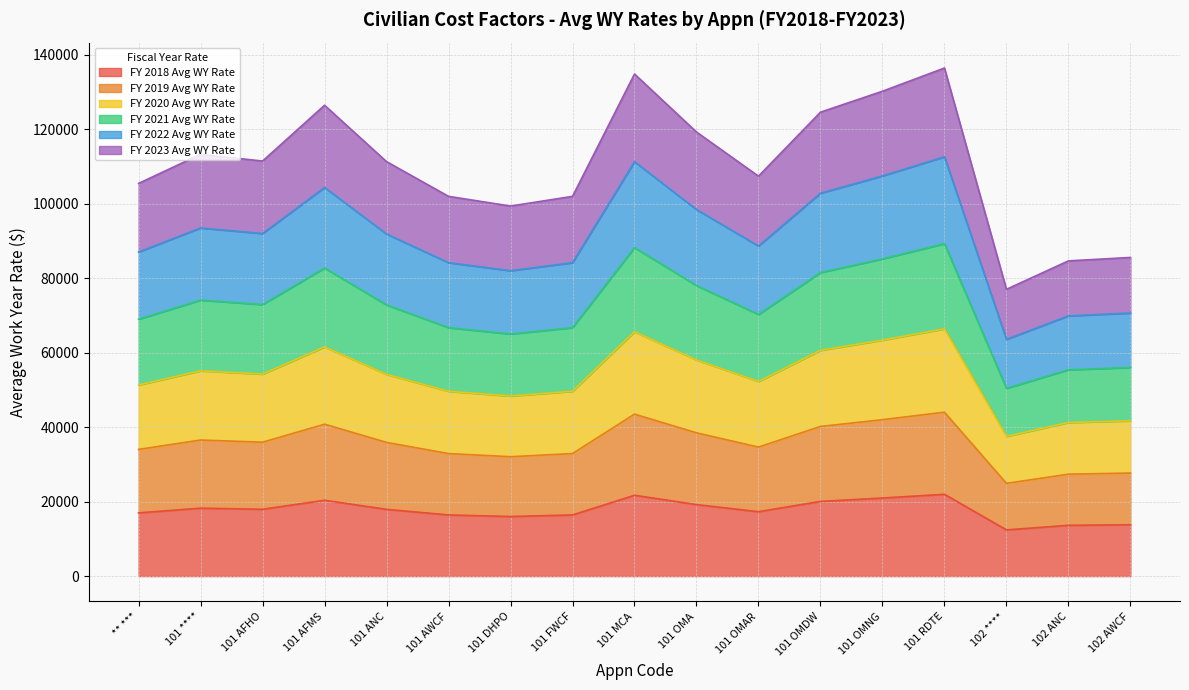

How many data points in FY 2019 Avg WY Rate are above 35900?

9